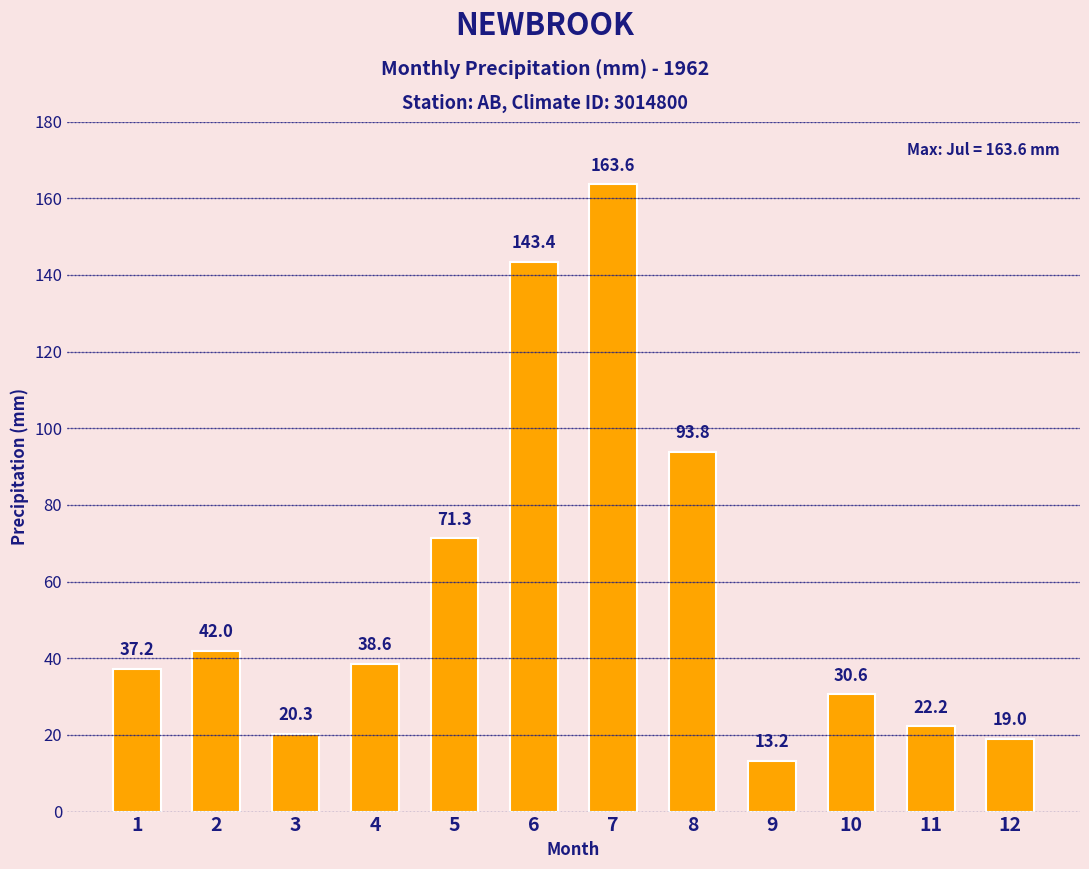

What is the sum of the values at 5 and 7?

234.9